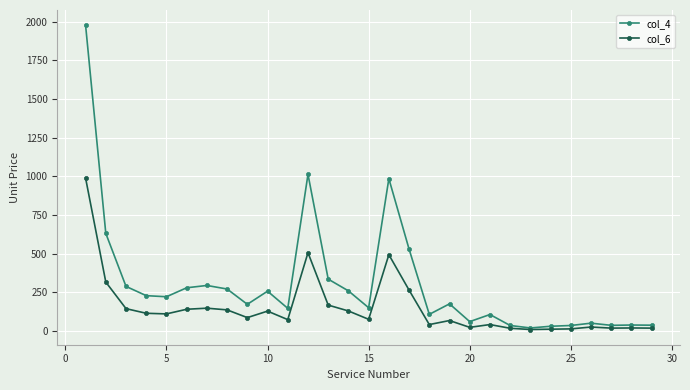

What is the value of the col_6 point at the 15th from the left?

75